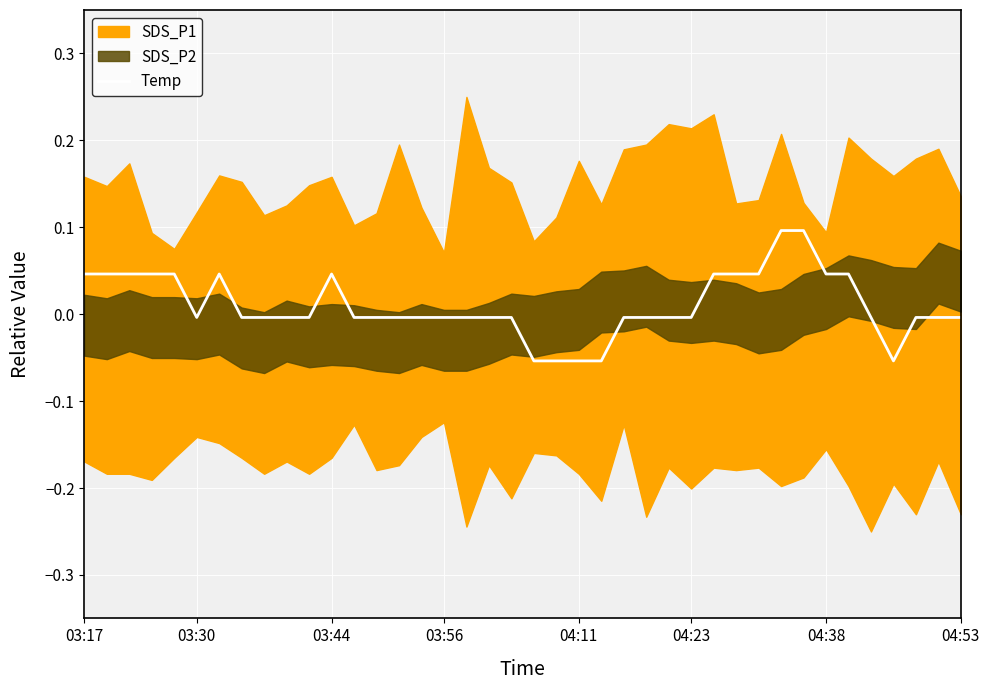

How many values are below zero?

26